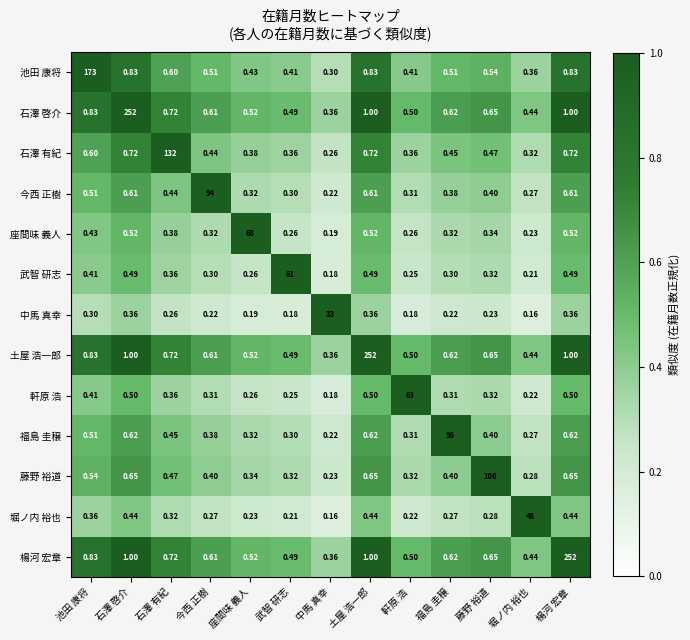

Is the value of 武智 研志 at 武智 研志 greater than the value of 軒原 浩 at 池田 康将?

Yes